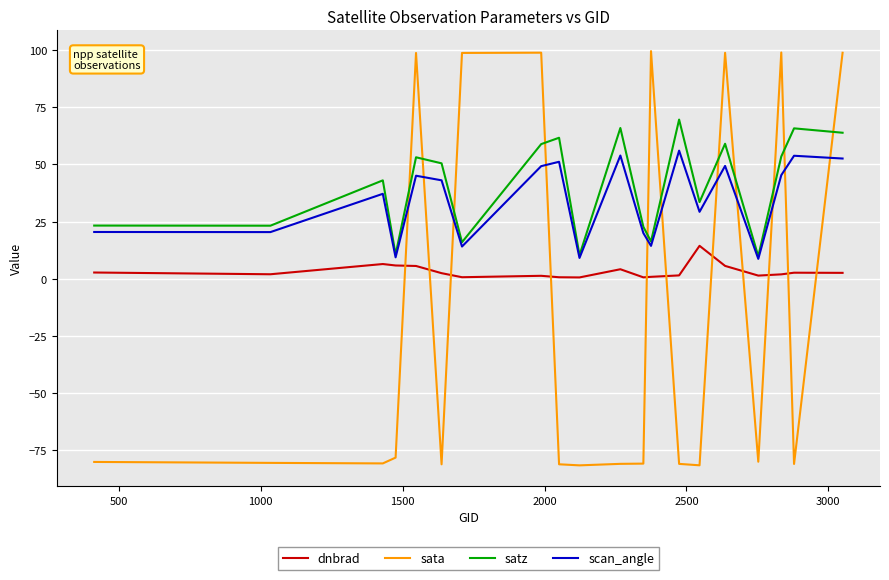

Rank the series by their maximum value, from lowest to highest.

dnbrad, scan_angle, satz, sata